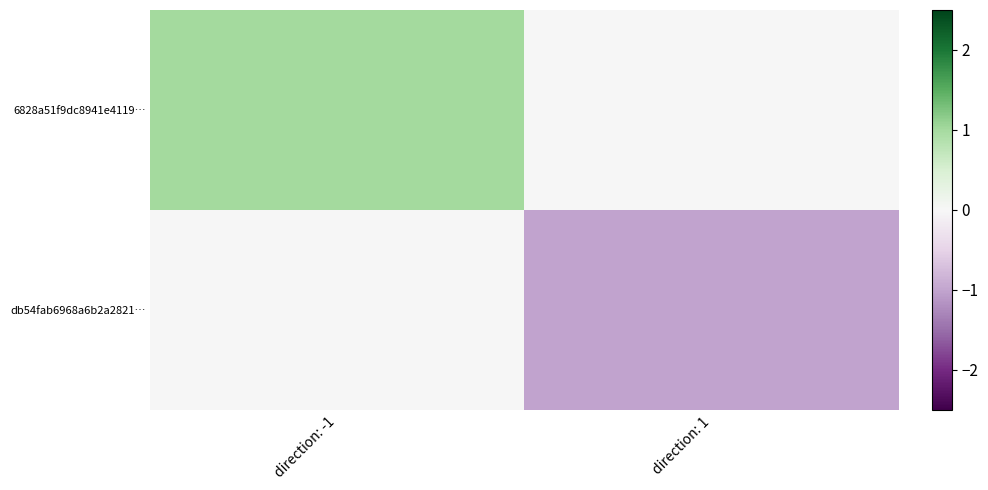

Which series has the largest range (max minus min)?

6828a51f9dc8941e4119…